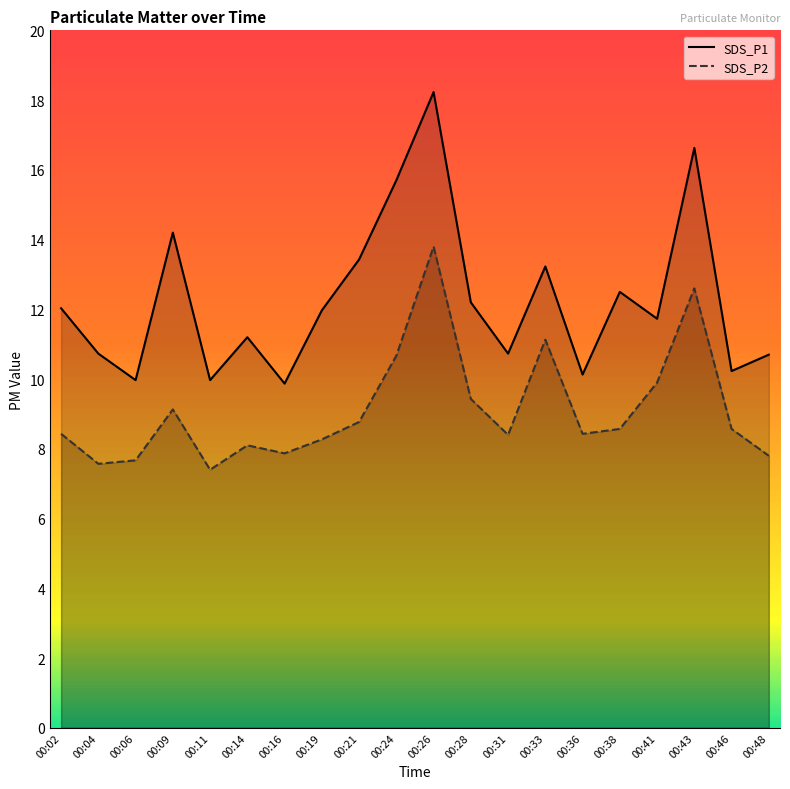

Rank the series at 00:41 from lowest to highest value.

SDS_P2, SDS_P1